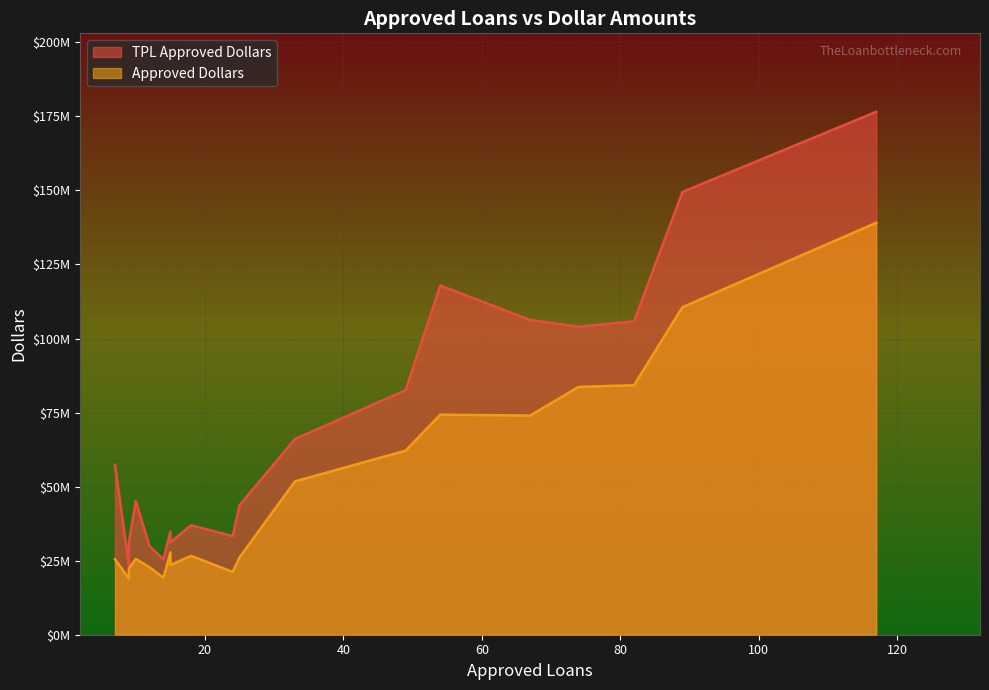

Which series has the largest total across all categories?

TPL Approved Dollars